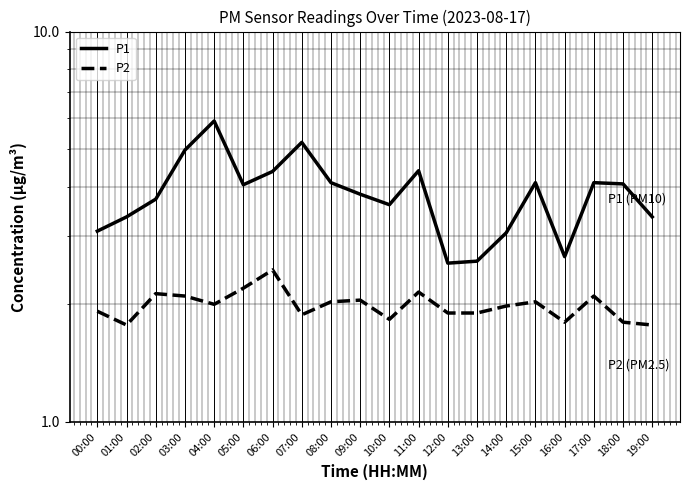

At which category is the sum across all series the highest?

04:00